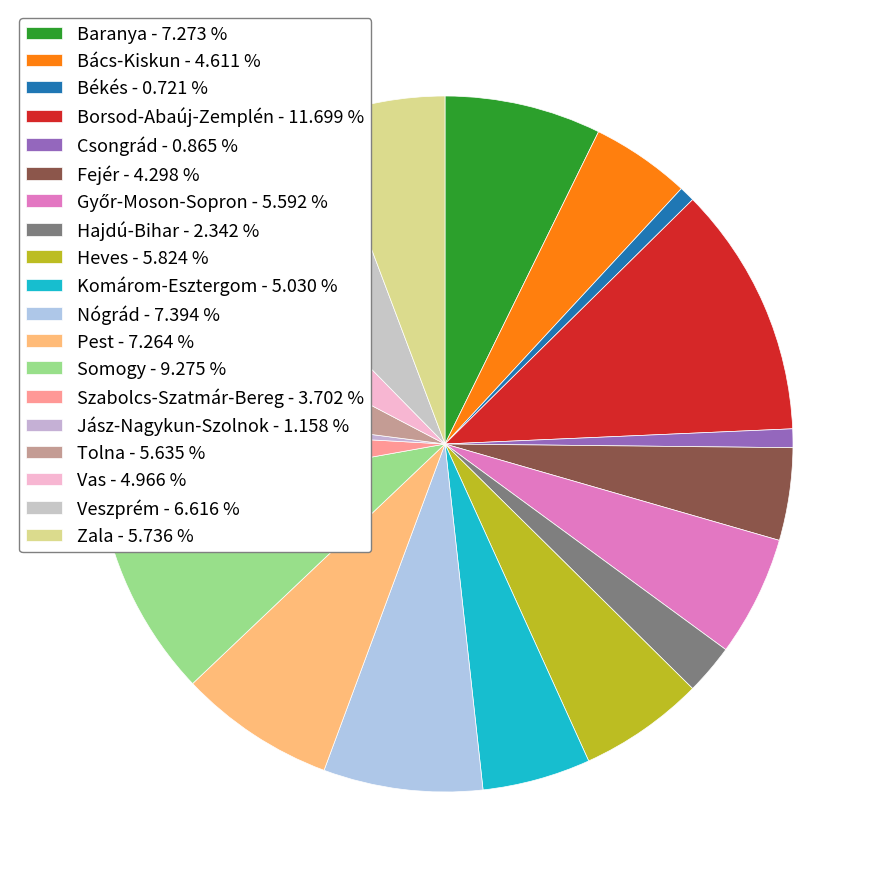

Is there a majority slice in this chart?

No